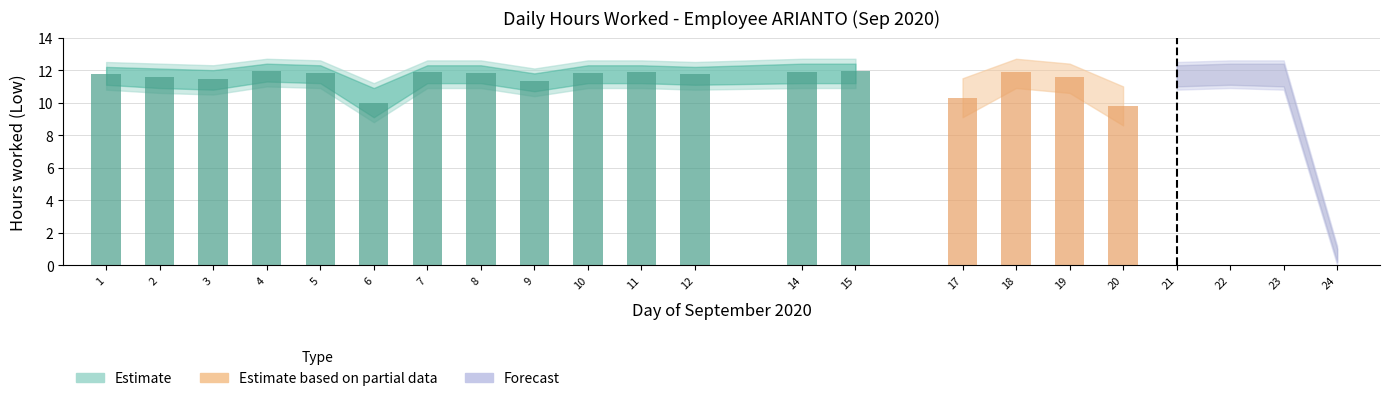

Reading right to left, extract all data points from this chart.

Low (hours worked): 0.0	11.8	11.9	11.8	9.8	11.6	11.9	10.3	11.9	11.9	11.8	11.9	11.8	11.3	11.8	11.9	10.0	11.8	11.9	11.5	11.6	11.8
Upper bound: 1.2	12.6	12.6	12.5	11.0	12.4	12.7	11.5	12.7	12.7	12.5	12.6	12.6	12.1	12.6	12.6	11.2	12.6	12.7	12.3	12.4	12.5
Lower bound: 0.0	10.8	10.9	10.8	8.6	10.6	10.9	9.1	10.9	10.9	10.8	10.9	10.9	10.4	10.9	10.9	8.8	10.9	11.0	10.5	10.6	10.8